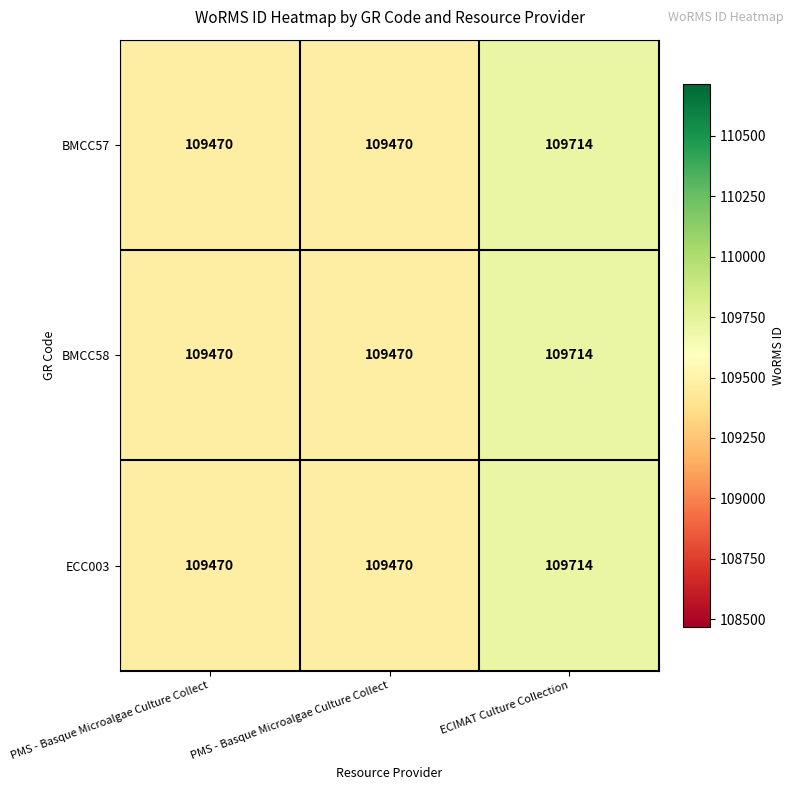

At which category is the sum across all series the highest?

ECIMAT Culture Collection